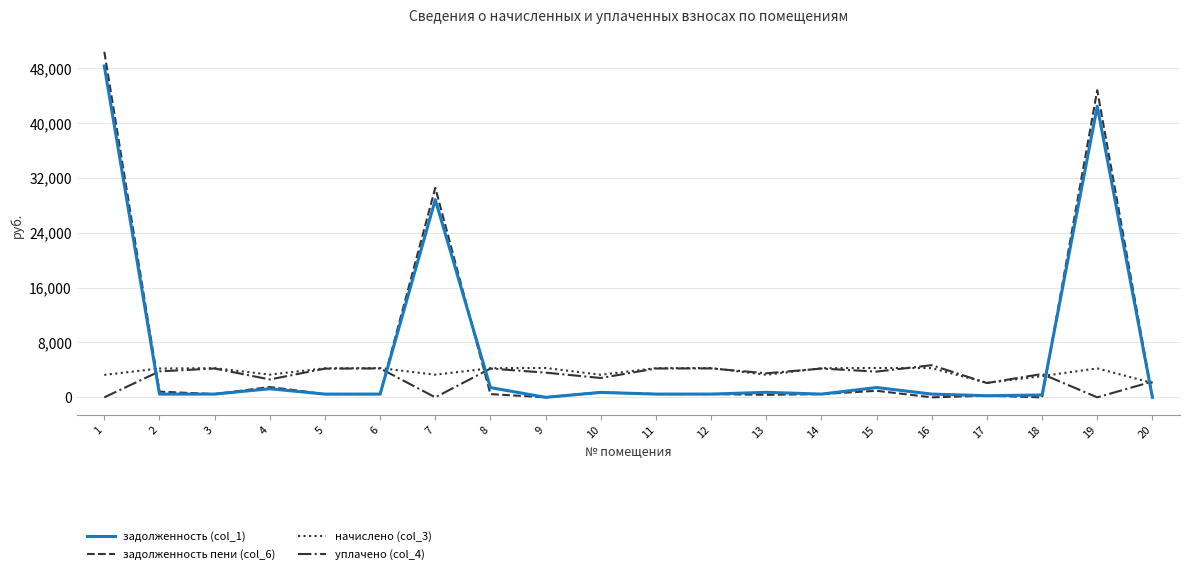

Which series has the largest range (max minus min)?

задолженность пени (col_6)